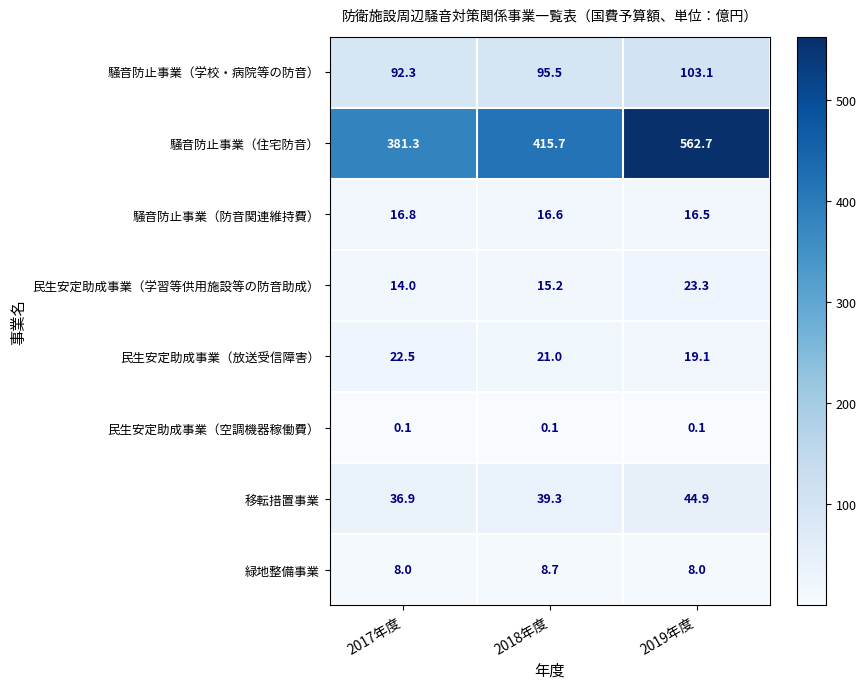

At which label is 民生安定助成事業（学習等供用施設等の防音助成） closest to 18?

2018年度